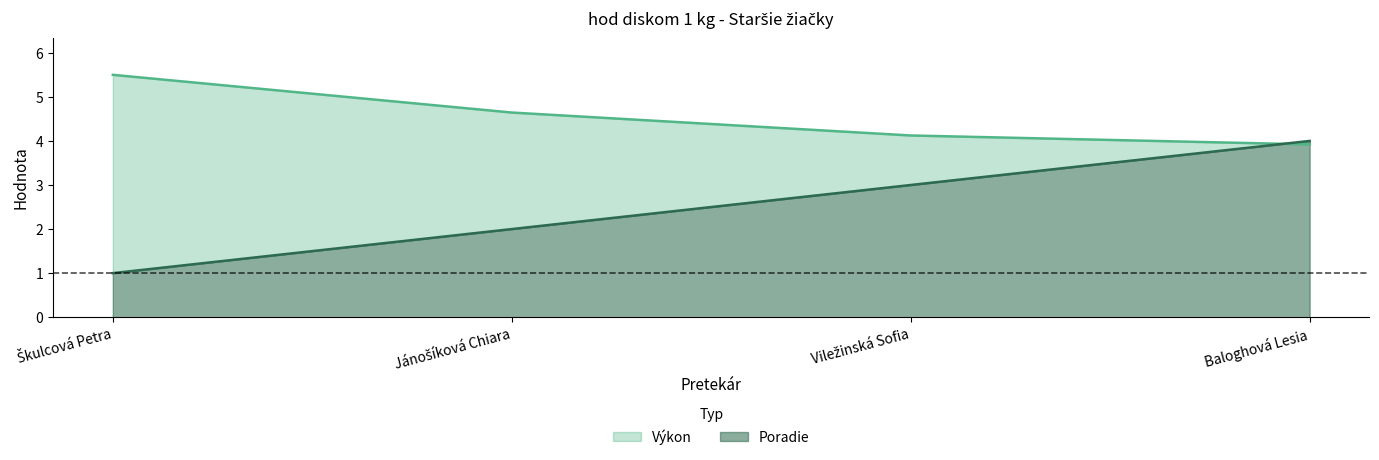

What is the difference between the maximum and second lowest values in the Poradie series?

2.0